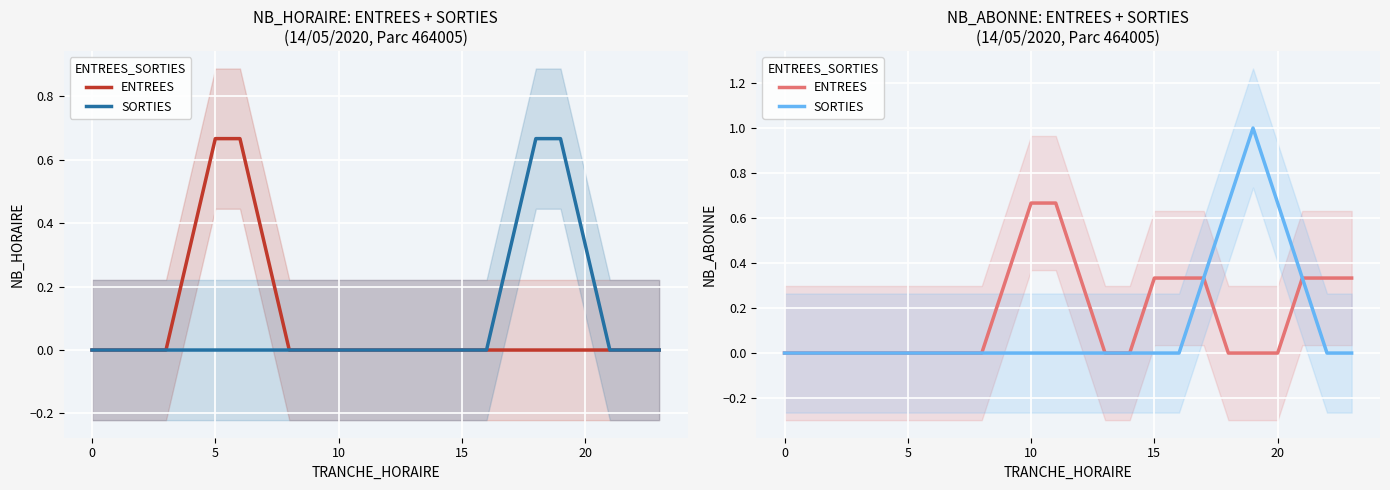

At which category does SORTIES reach its first local peak?

19